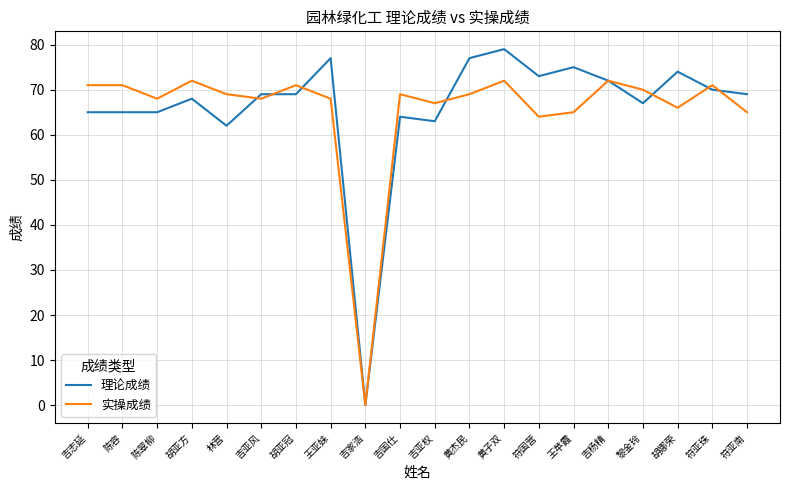

The value of 实操成绩 at 吉杨精 is 72. True or false?

True